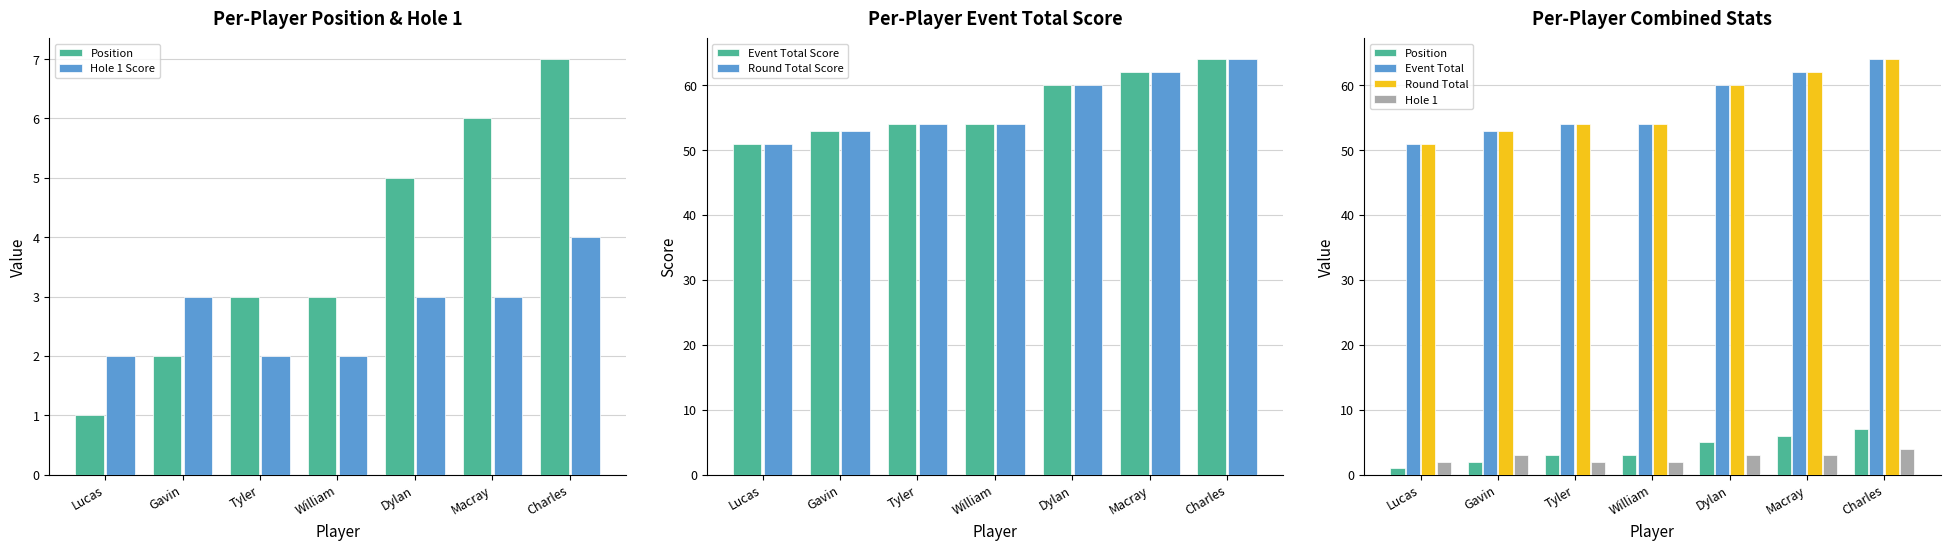

What is the greatest value displayed?

64